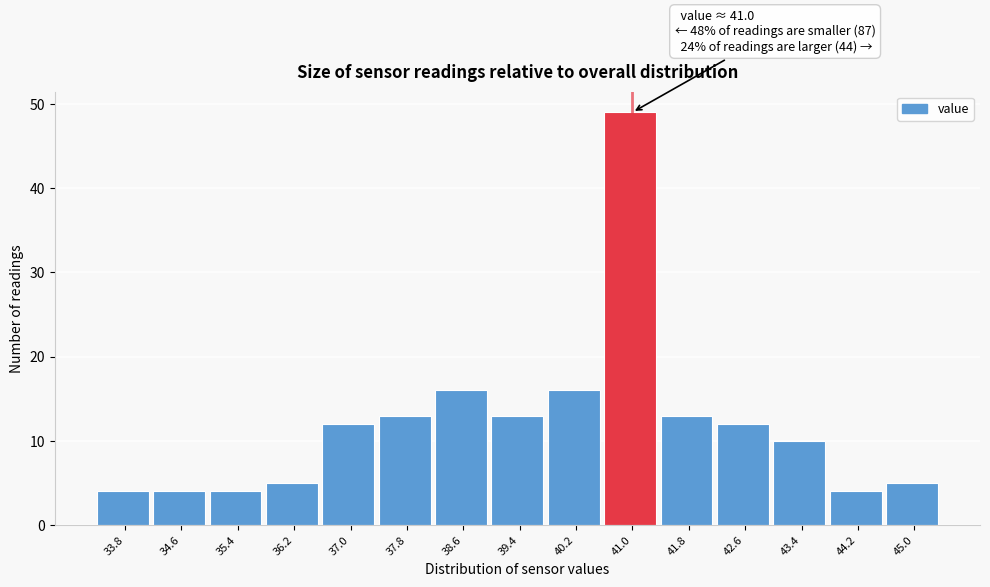

Reading left to right, extract all data points from this chart.

33.8=4	34.6=4	35.4=4	36.2=5	37.0=12	37.8=13	38.6=16	39.4=13	40.2=16	41.0=49	41.8=13	42.6=12	43.4=10	44.2=4	45.0=5